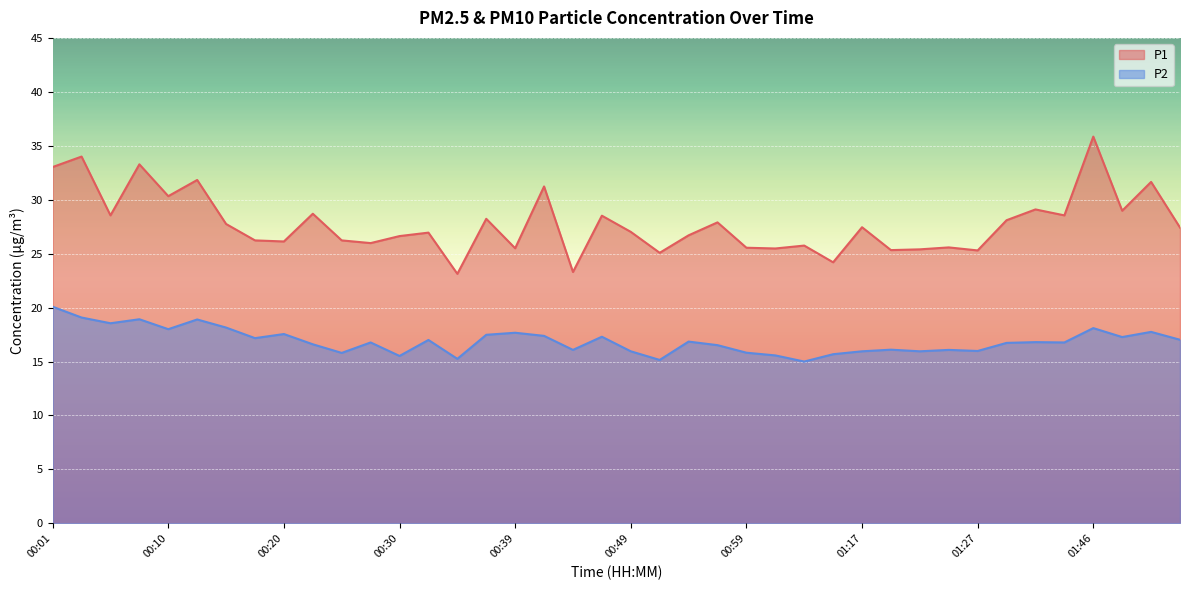

Reading left to right, what are all the values shown in this chart?

P1: 33.0	34.0	28.6	33.3	30.3	31.8	27.8	26.2	26.1	28.7	26.2	26.0	26.6	26.9	23.1	28.2	25.5	31.2	23.3	28.5	27.0	25.1	26.7	27.9	25.6	25.5	25.8	24.2	27.4	25.3	25.4	25.6	25.3	28.1	29.1	28.6	35.9	29.0	31.6	27.4
P2: 20.1	19.1	18.6	18.9	18.0	18.9	18.1	17.2	17.6	16.6	15.8	16.8	15.5	17.0	15.2	17.5	17.7	17.4	16.1	17.3	15.9	15.2	16.9	16.5	15.8	15.6	15.0	15.7	15.9	16.1	15.9	16.1	16.0	16.7	16.8	16.8	18.1	17.3	17.8	17.0